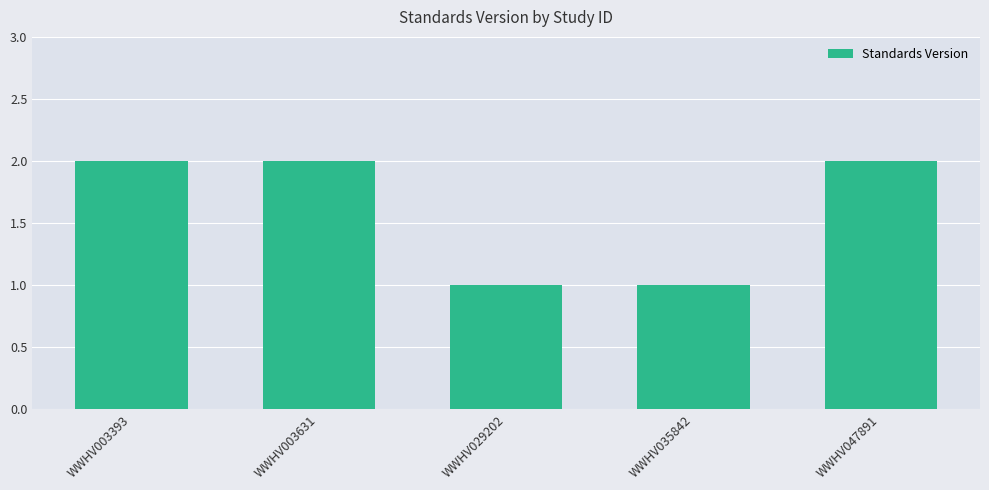

Which has a higher value, WWHV029202 or WWHV003393?

WWHV003393